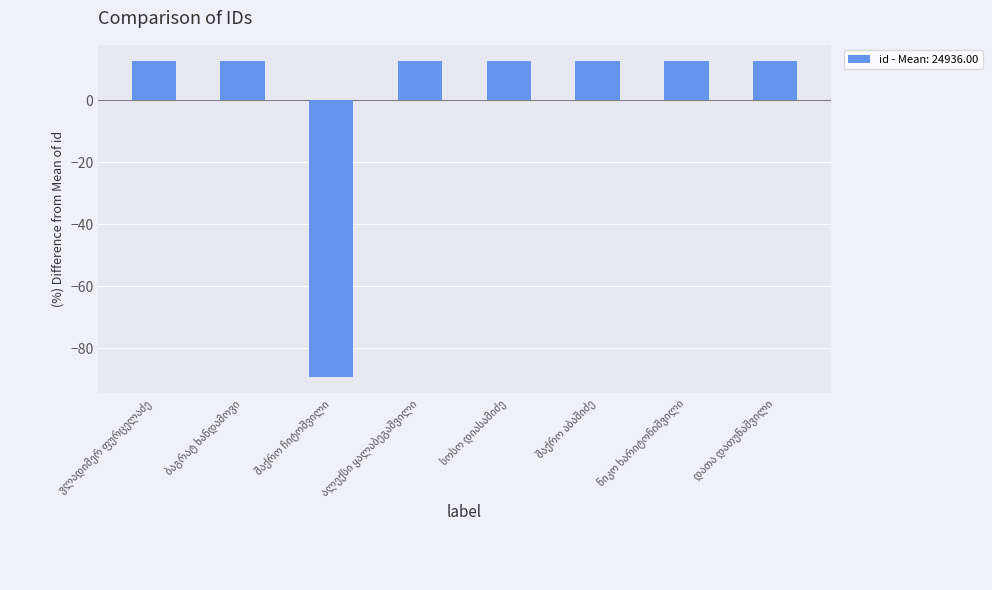

Reading left to right, what are all the values shown in this chart?

12.8	12.8	-89.4	12.8	12.8	12.8	12.8	12.8